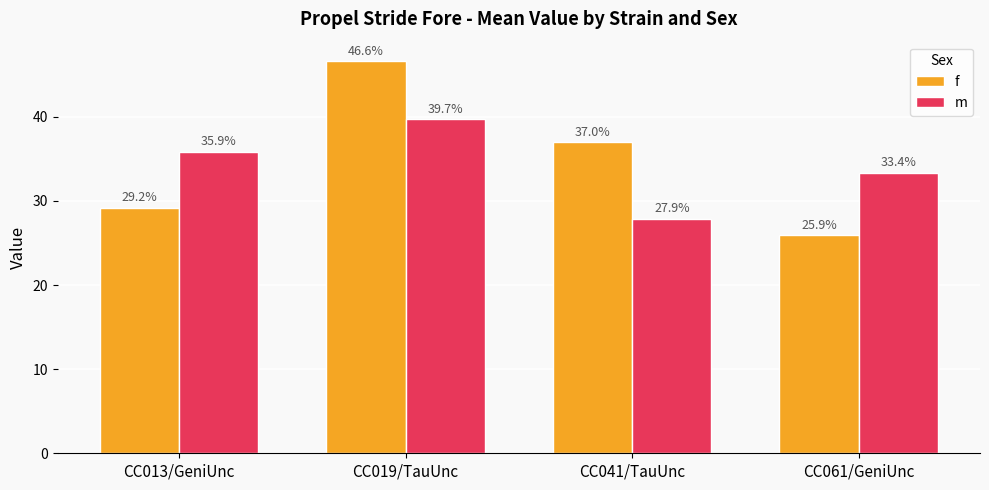

What is the spread (max minus min) of values at CC041/TauUnc?

9.1